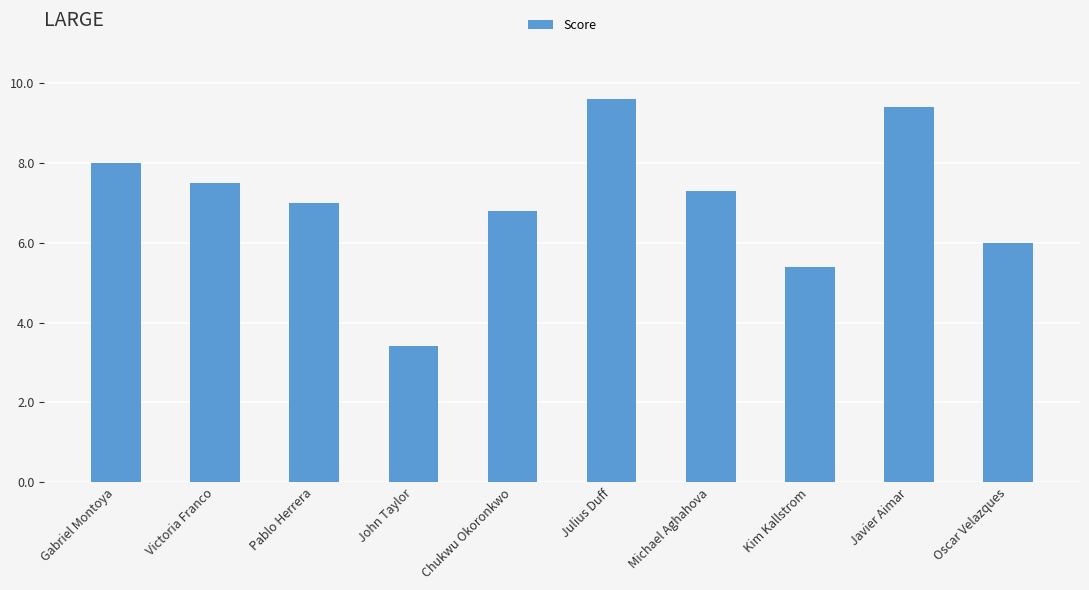

What is the smallest value displayed?

3.4